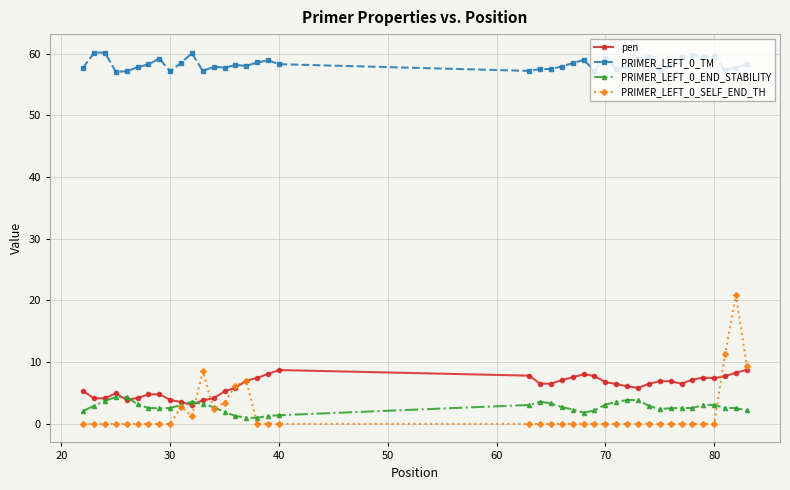

How many categories are shown in the chart?

40